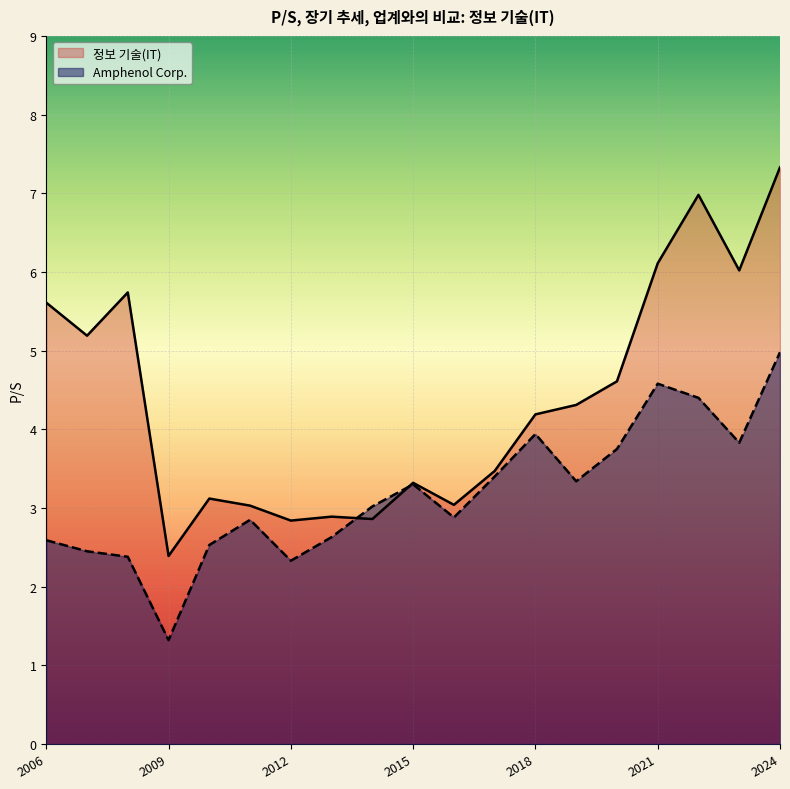

At which category does the chart reach its peak across all series?

2024